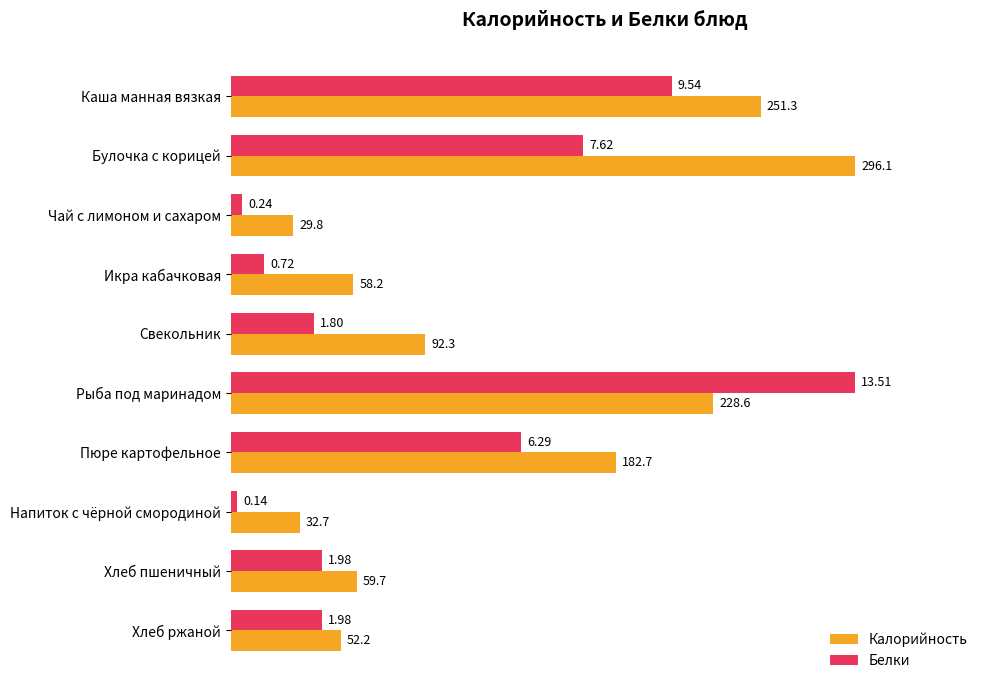

What are all the series names shown in the legend?

Калорийность, Белки